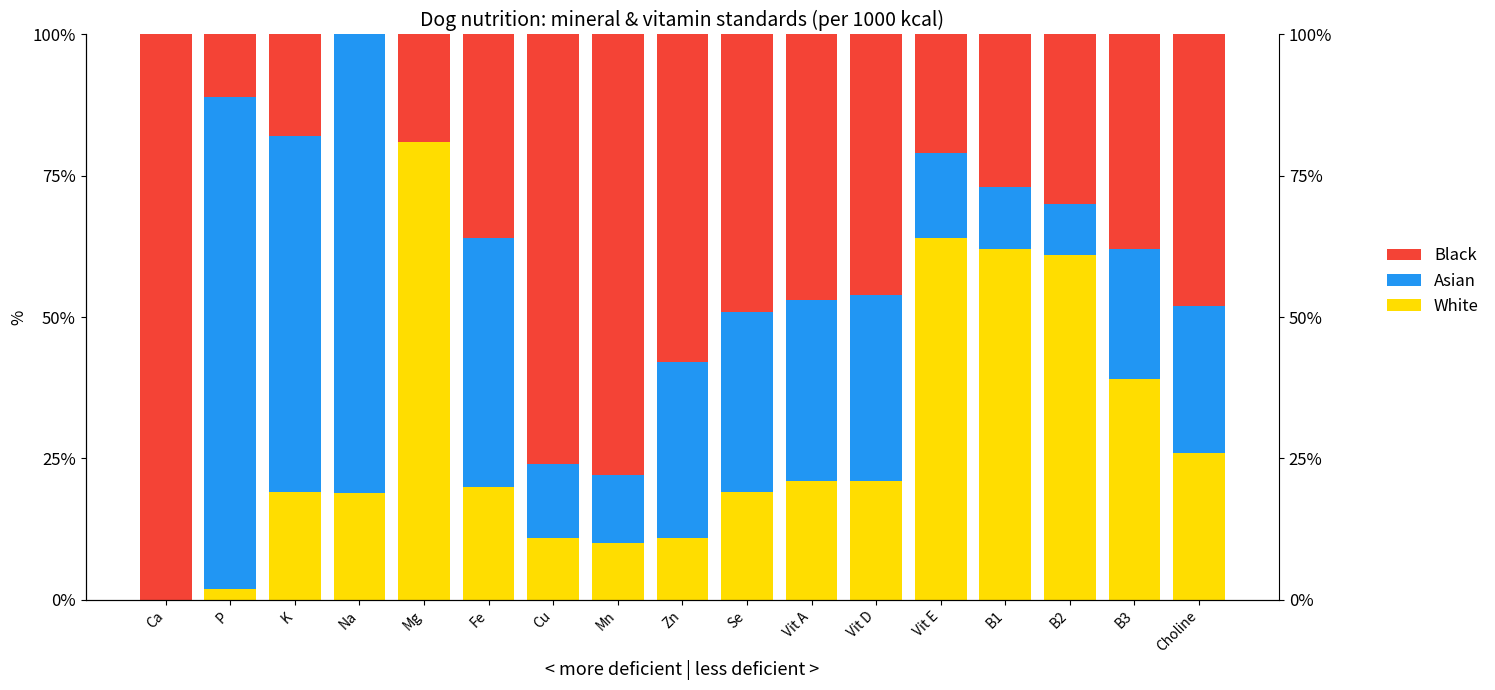

What is the difference between the highest and lowest values at Mn?

68.0